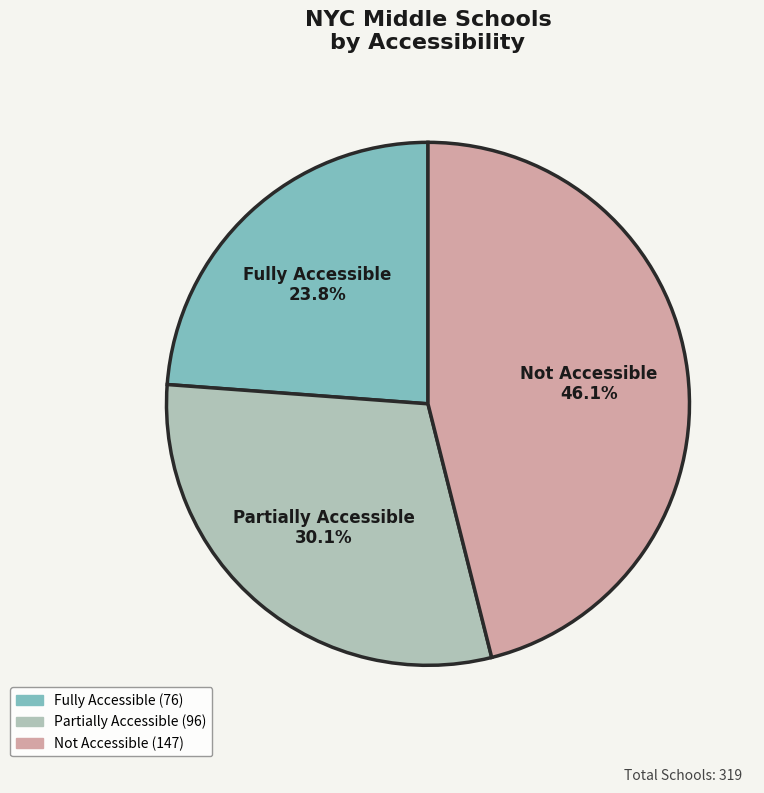

Is it true that Partially Accessible is 25% of the pie?

False